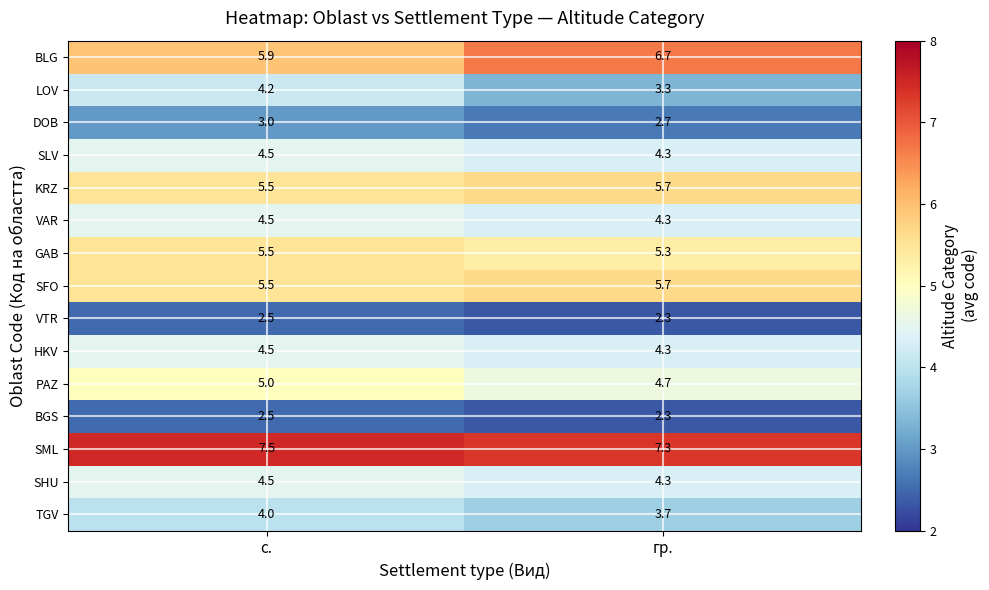

How many categories are shown in the chart?

2